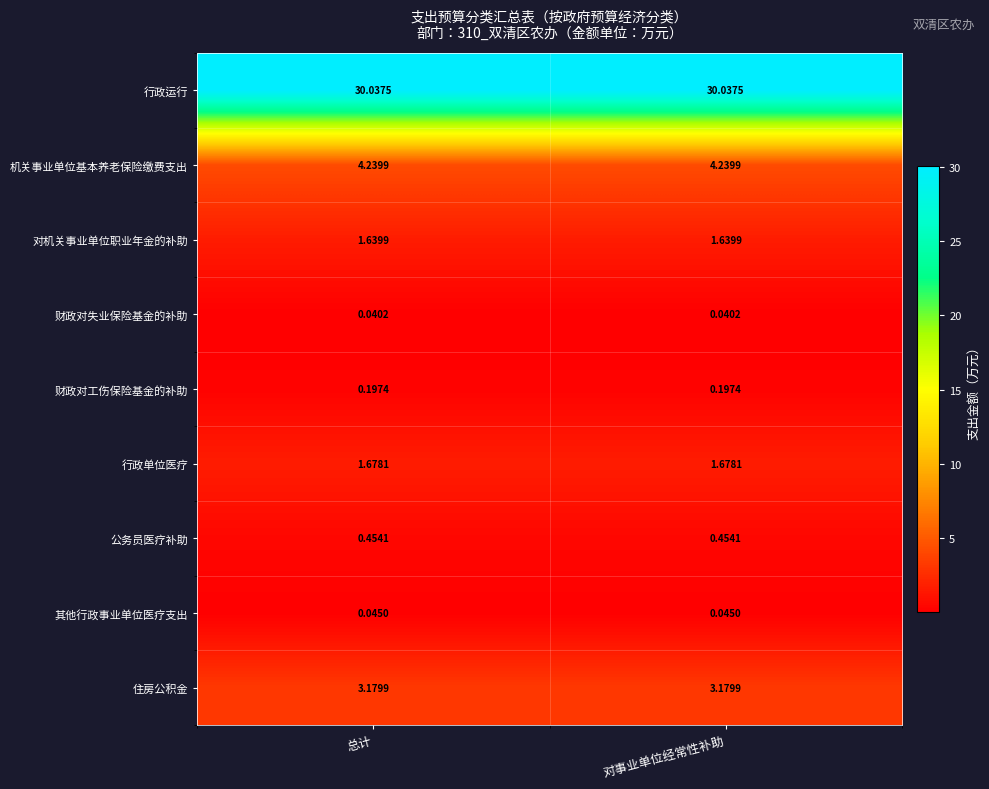

What is the maximum value shown in the chart?

30.0